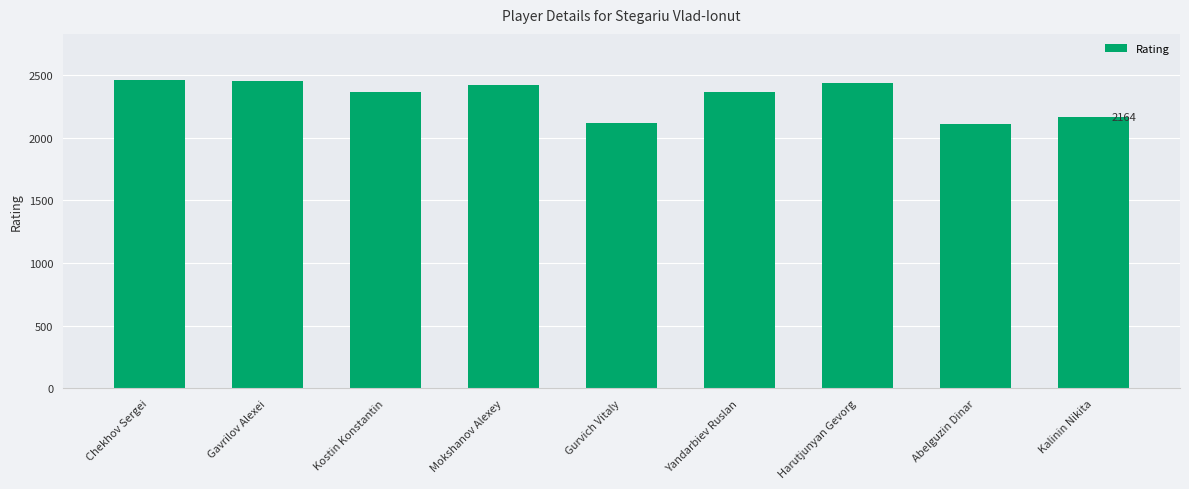

What is the value of the 8th bar from the left?

2109